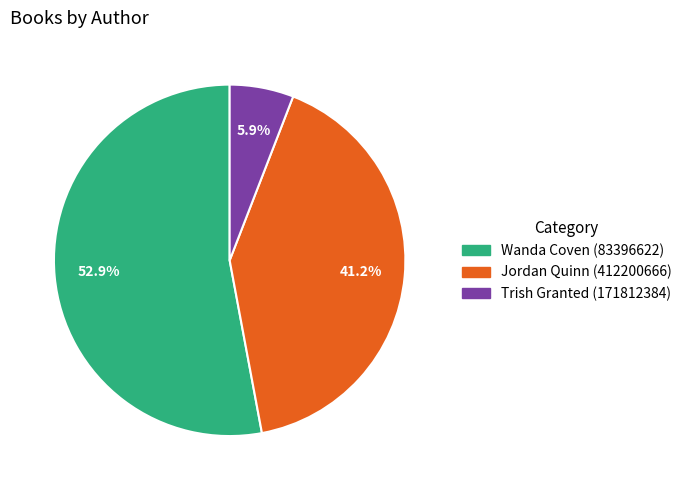

Rank the categories by value from lowest to highest.

Trish Granted (171812384), Jordan Quinn (412200666), Wanda Coven (83396622)